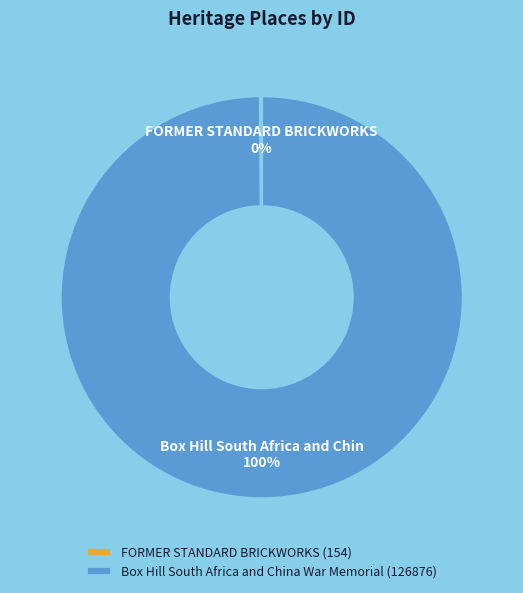

Is there a majority slice in this chart?

Yes